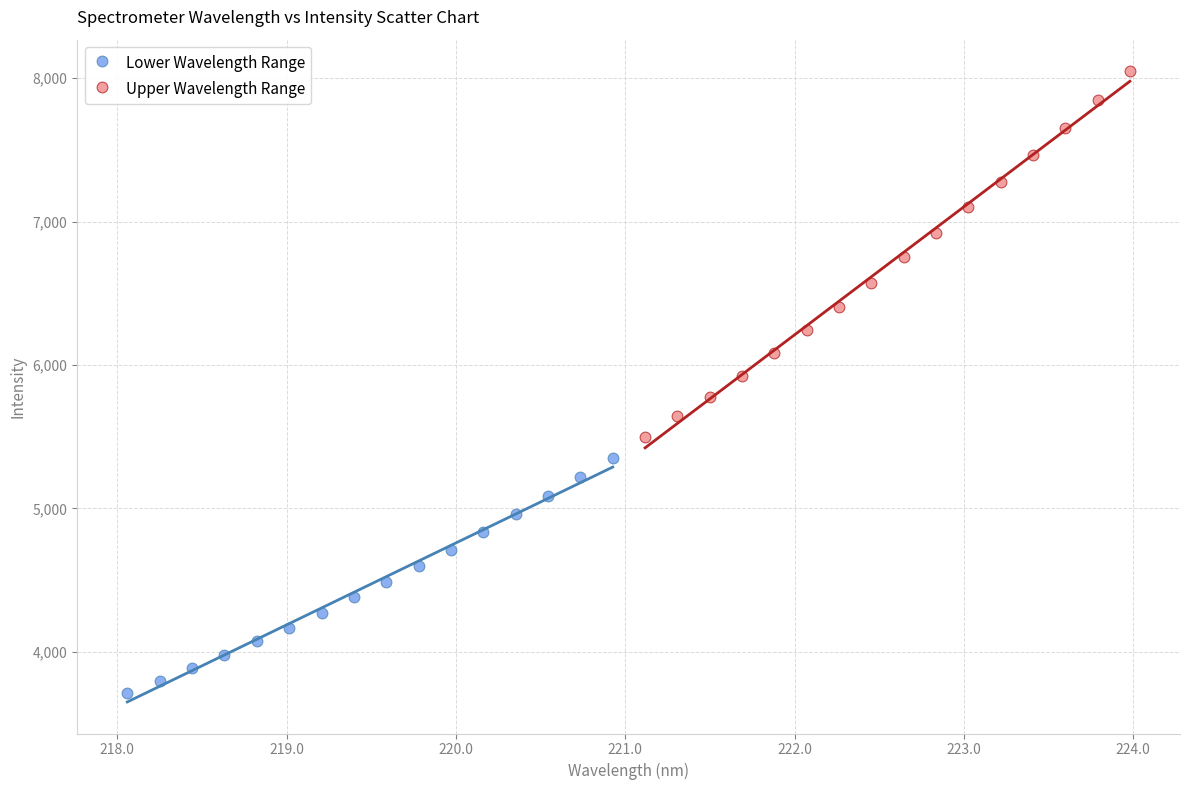

Which series has the largest Y range (max minus min)?

Upper Wavelength Range